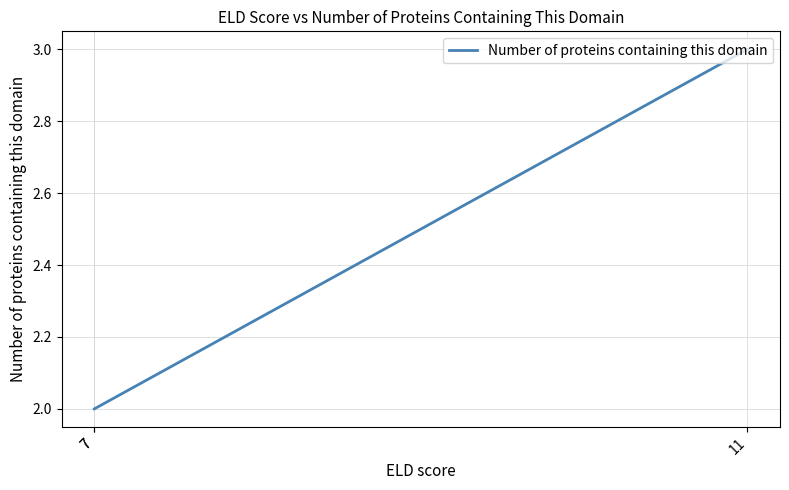

What is the difference between the values at 11 and 7?

1